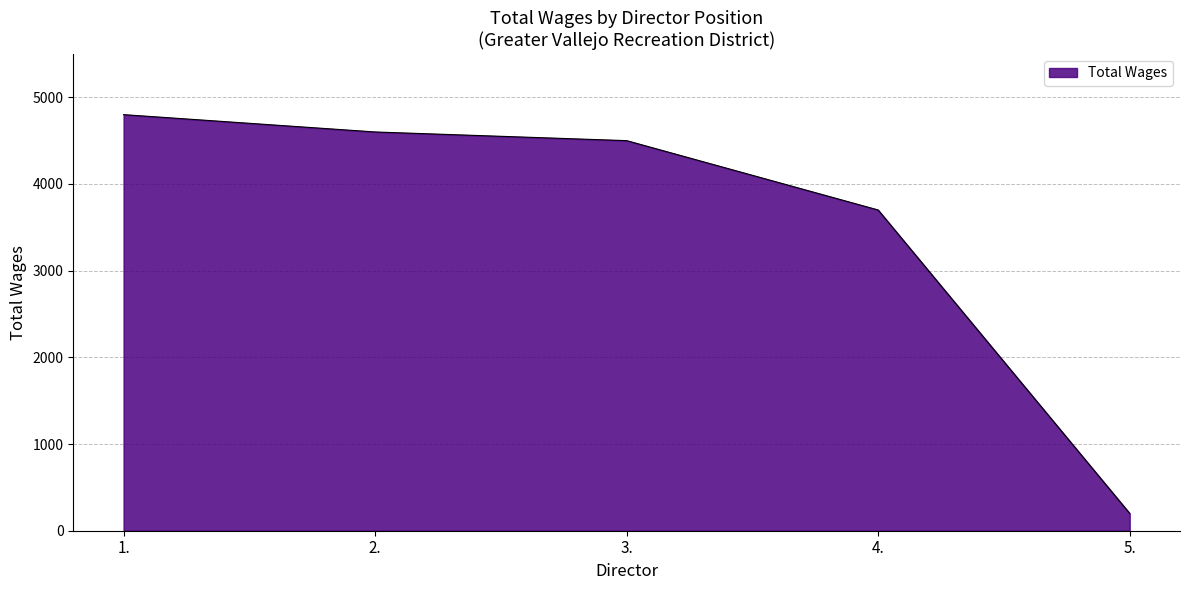

Where does the data first go above 4500?

1.